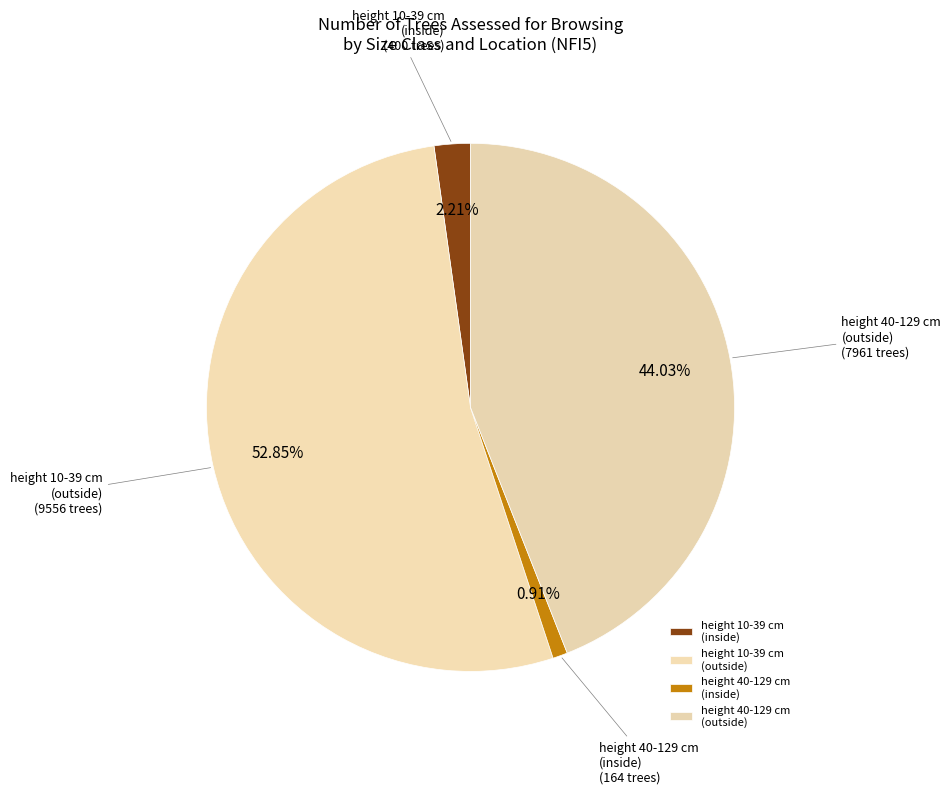

What portion of the pie excludes height 40-129 cm (inside)?

99.1%